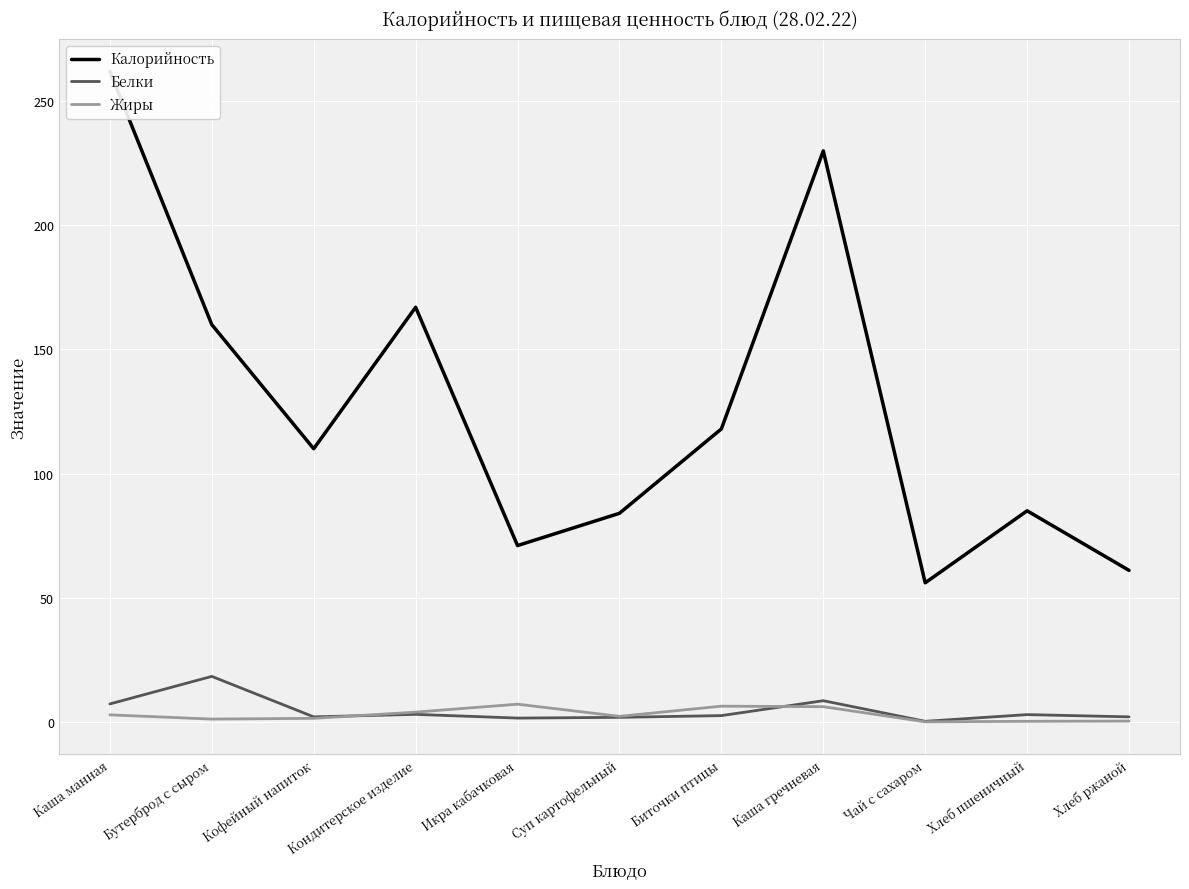

In Жиры, how many points are higher than both neighbors (excluding endpoints)?

2